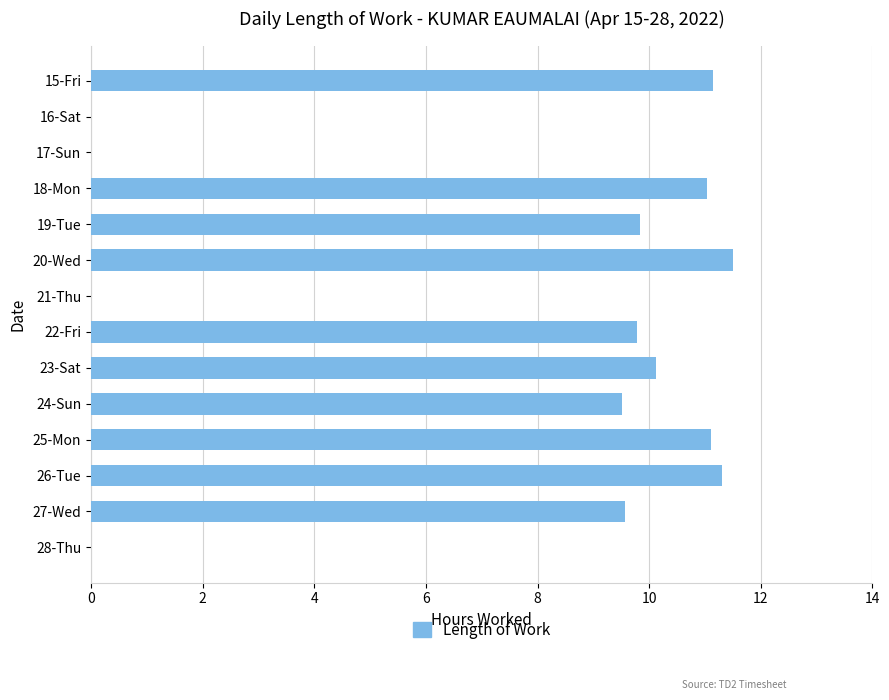

The value at 28-Thu is 0.0. True or false?

True